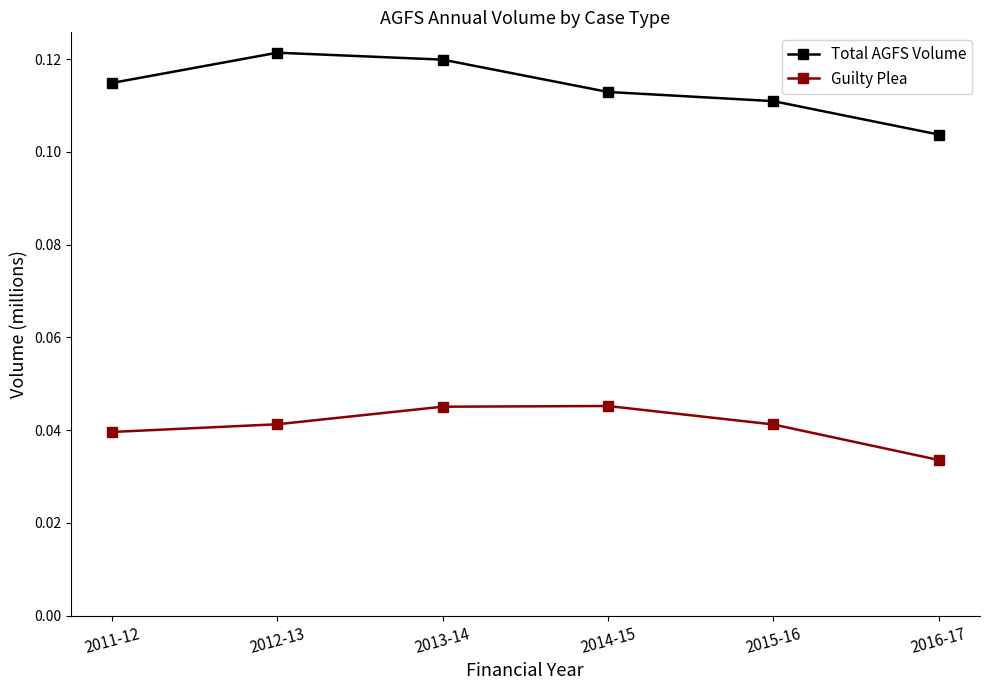

Does the chart have visible grid lines?

No